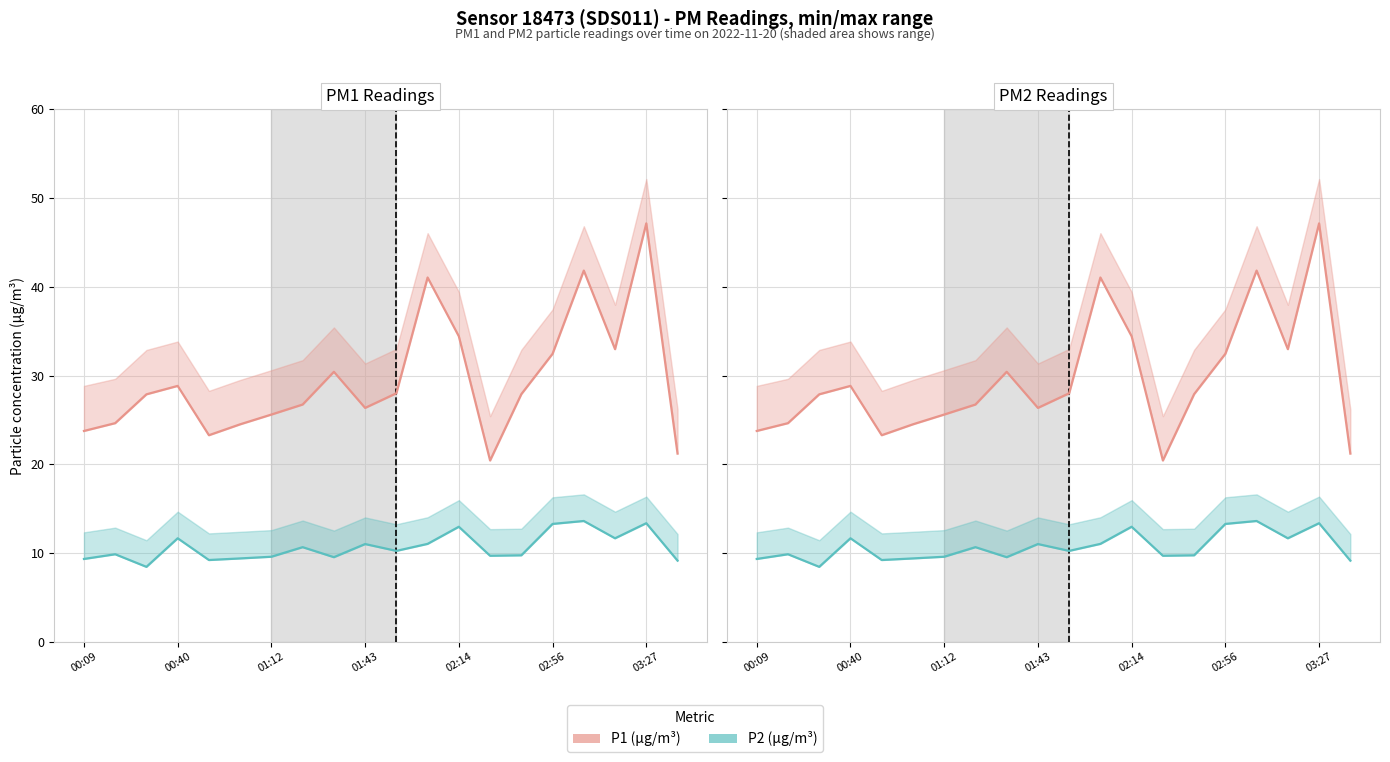

Rank the series at 13 from lowest to highest value.

P2 (µg/m³), P1 (µg/m³)